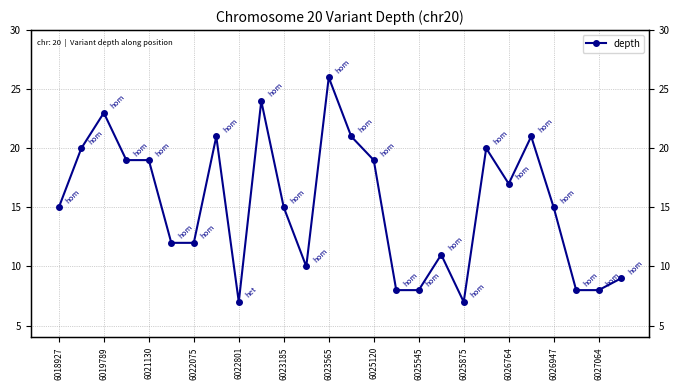

Between 6026764 and 6018927, which is larger?

6026764